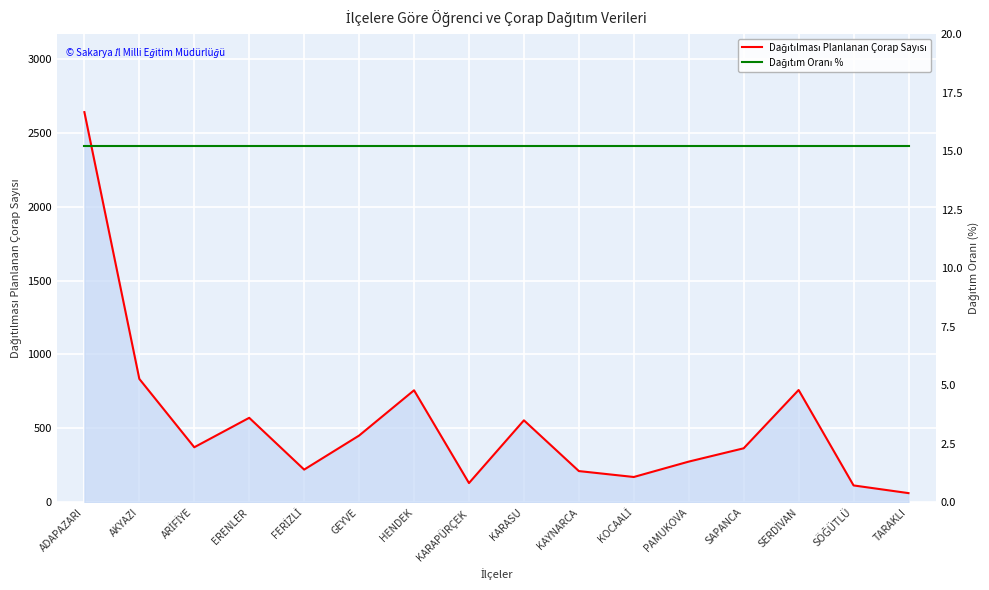

Reading left to right, transcribe all the data shown in this chart.

Dağıtılması Planlanan Çorap Sayısı: 2638.0	835.0	373.0	572.0	222.0	452.0	758.0	131.0	555.0	212.0	172.0	276.0	366.0	760.0	115.0	63.0
Dağıtım Oranı %: 15.2	15.2	15.2	15.2	15.2	15.2	15.2	15.2	15.2	15.2	15.2	15.2	15.2	15.2	15.2	15.2